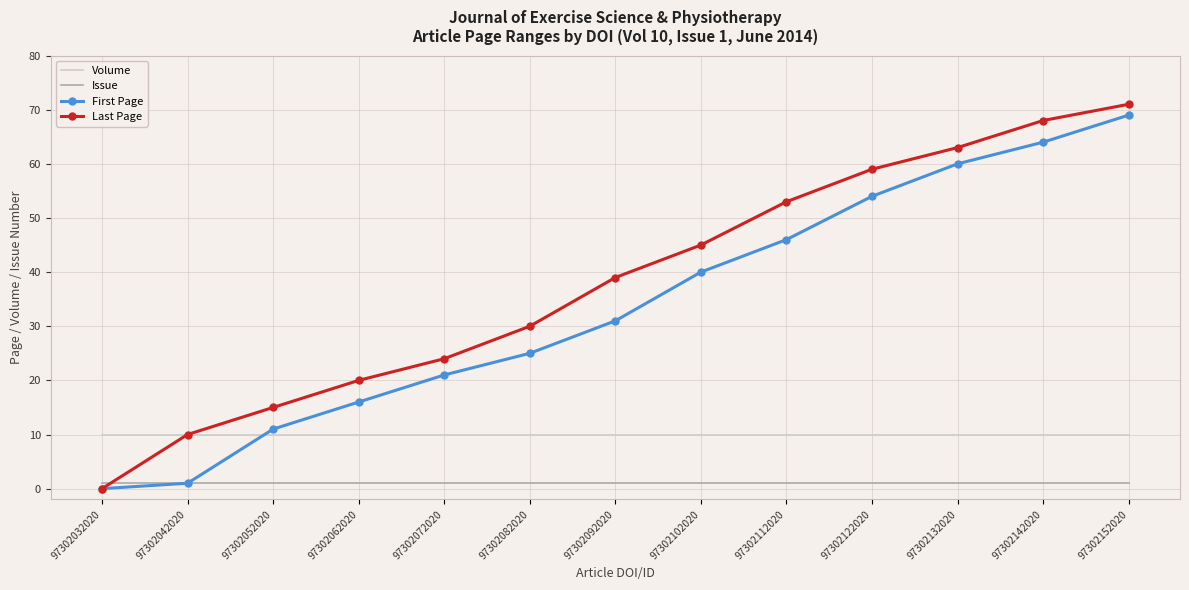

Which category has the lowest value in the First Page series?

97302032020